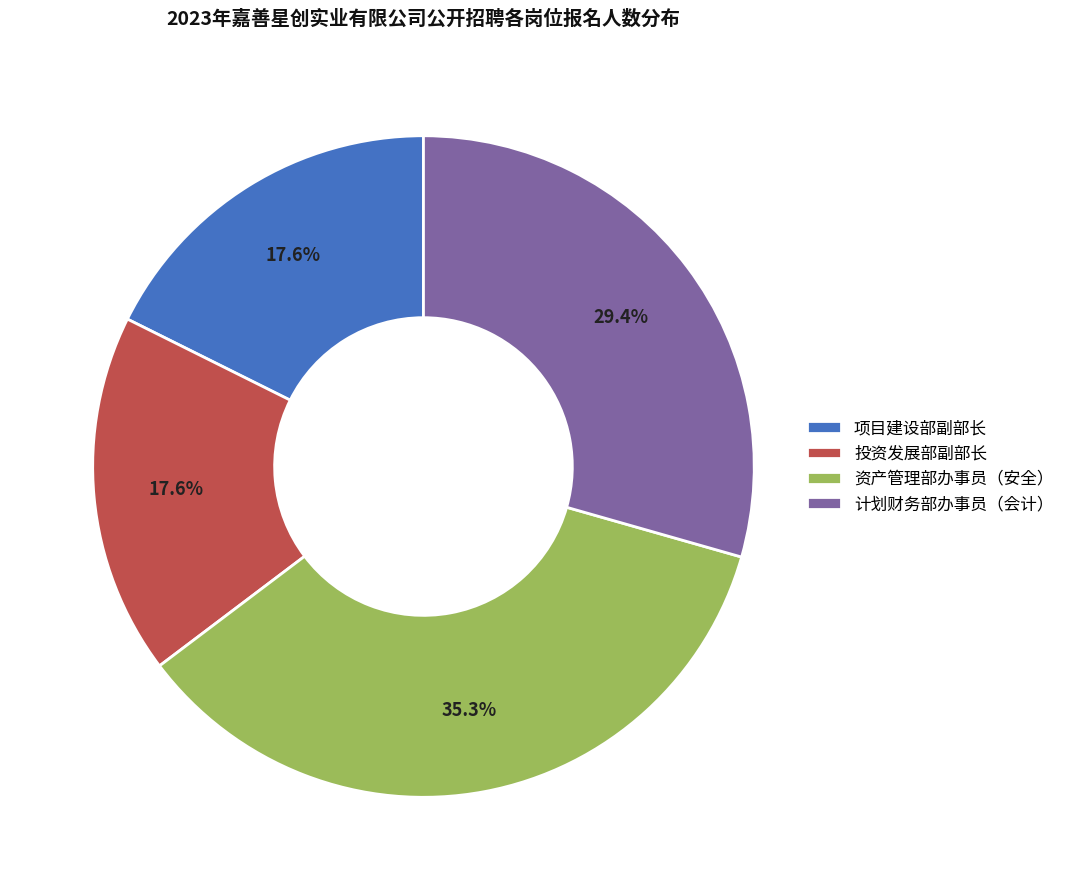

Which category has the biggest portion of the pie?

资产管理部办事员（安全）